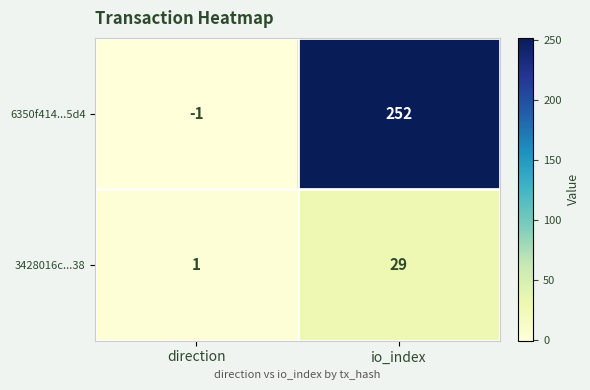

Reading right to left, what are all the values shown in this chart?

6350f414...5d4: 252	-1
3428016c...38: 29	1